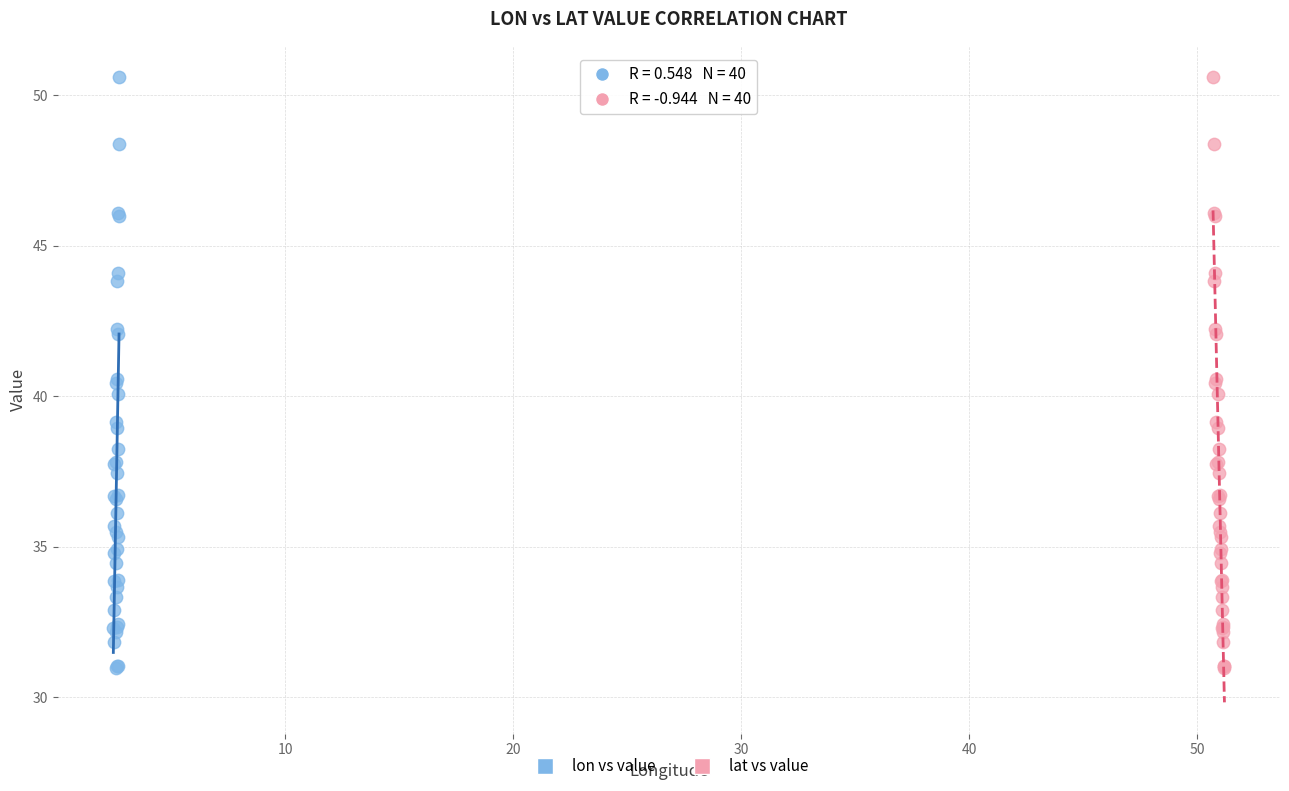

What are all the series names shown in the legend?

lon vs value, lat vs value